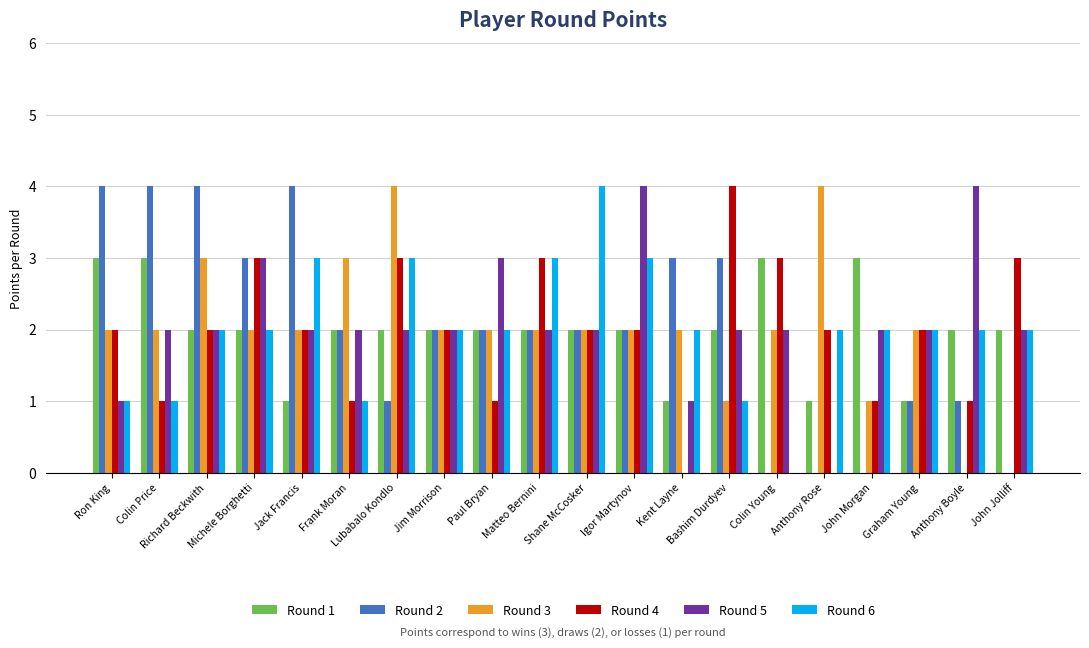

What is the spread (max minus min) of values at Shane McCosker?

2